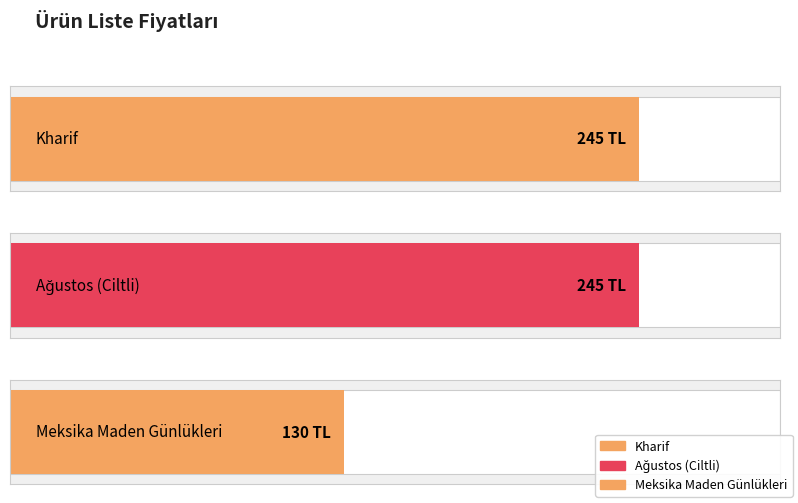

Does the chart contain any negative values?

No